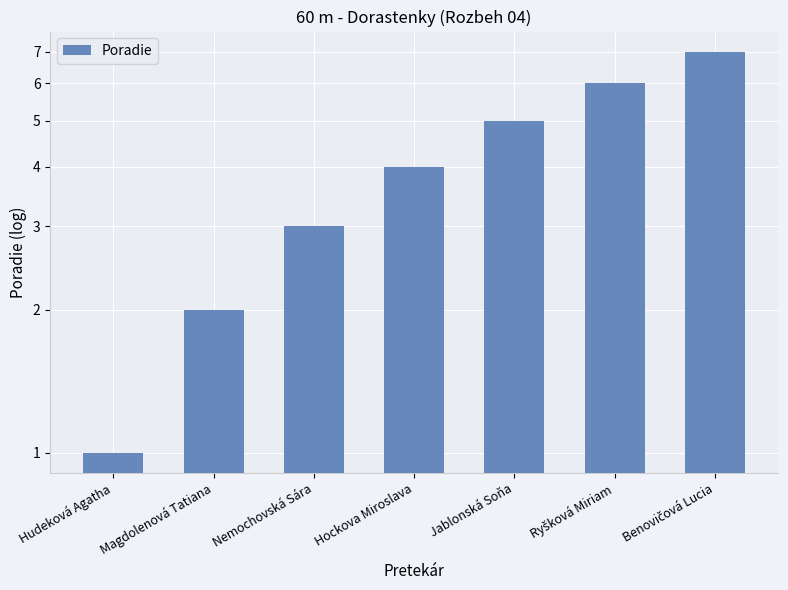

How many data points are above 4?

3